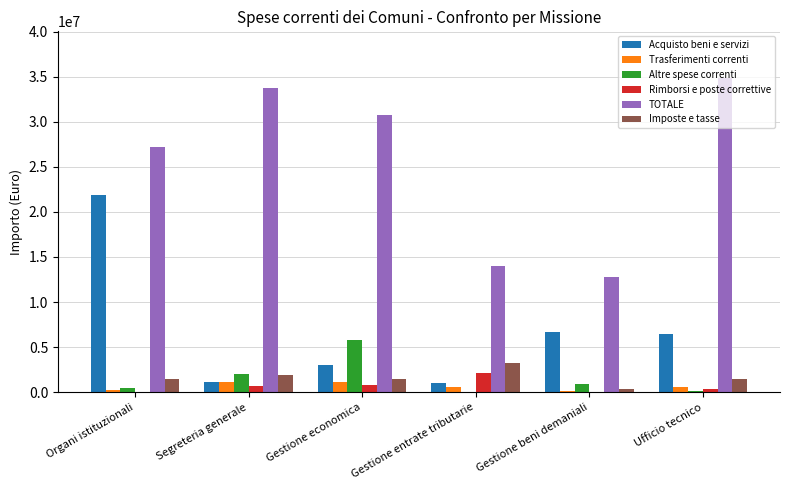

At which label is TOTALE closest to 23790731?

Organi istituzionali